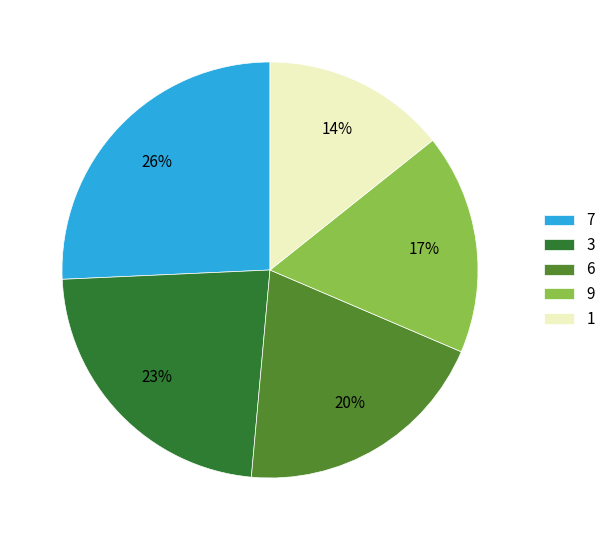

How many segments does this pie chart have?

5